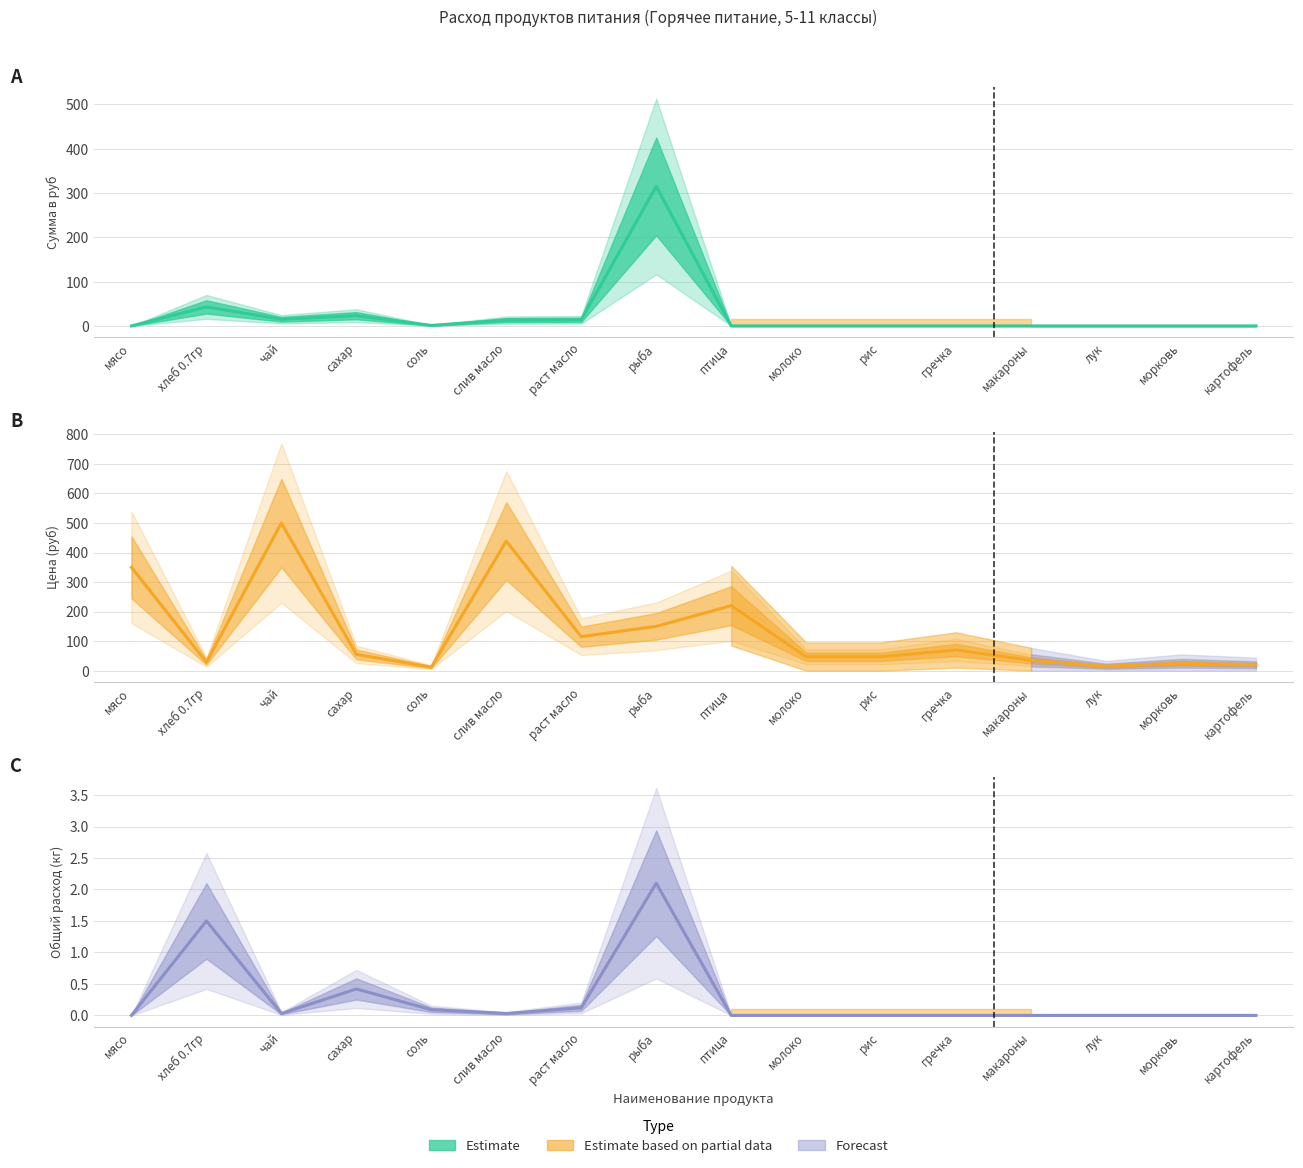

How many values in Сумма в руб are above zero?

7